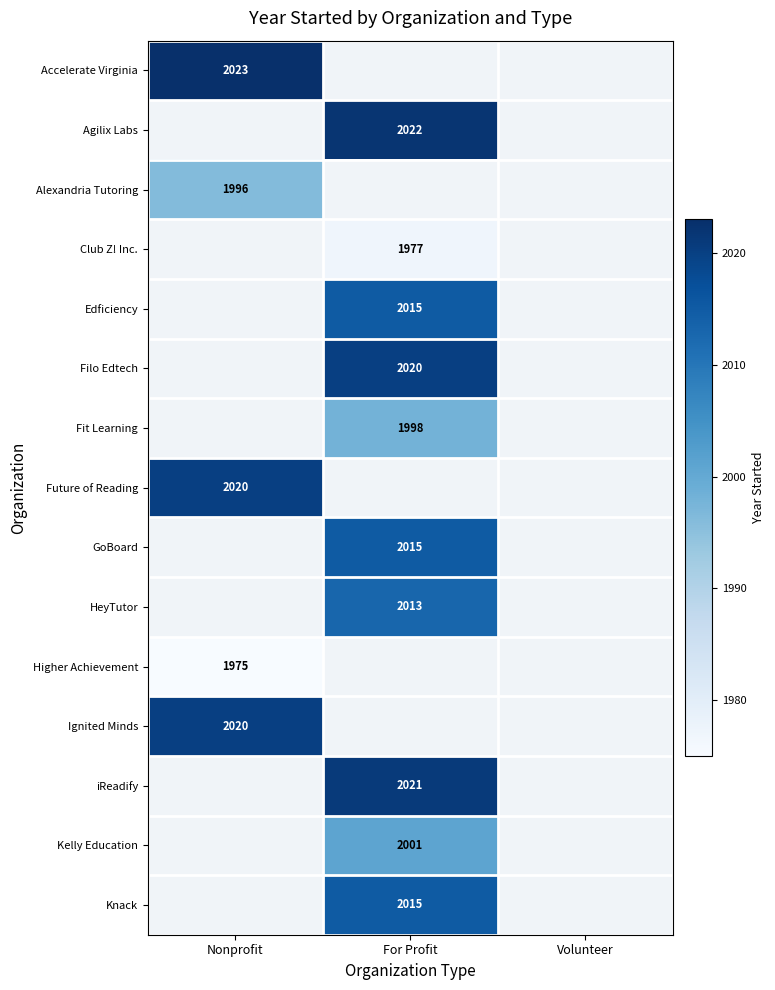

What is the maximum value shown in the chart?

2023.0